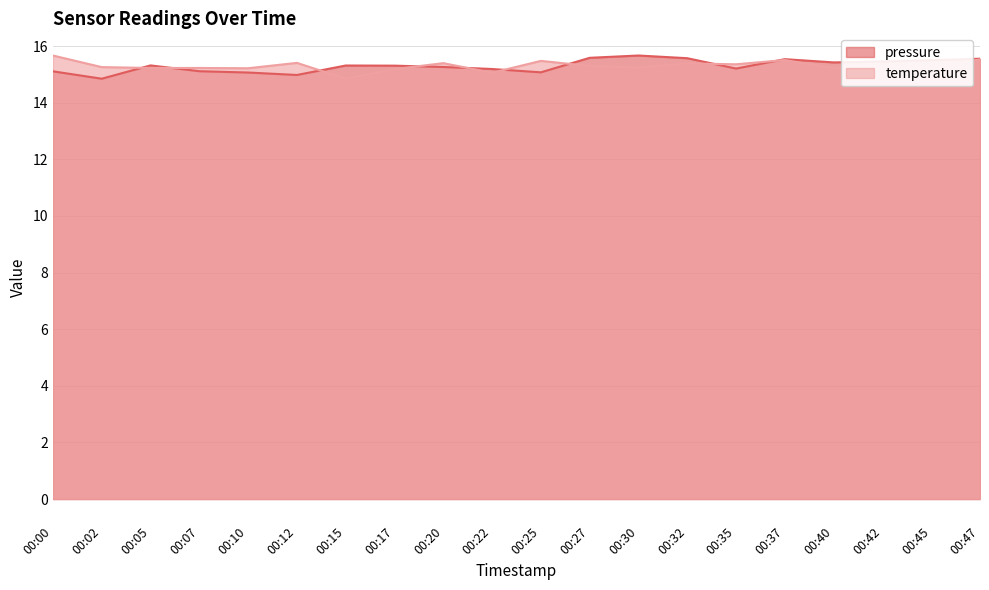

What is the difference between the maximum and minimum values in the temperature series?

0.8